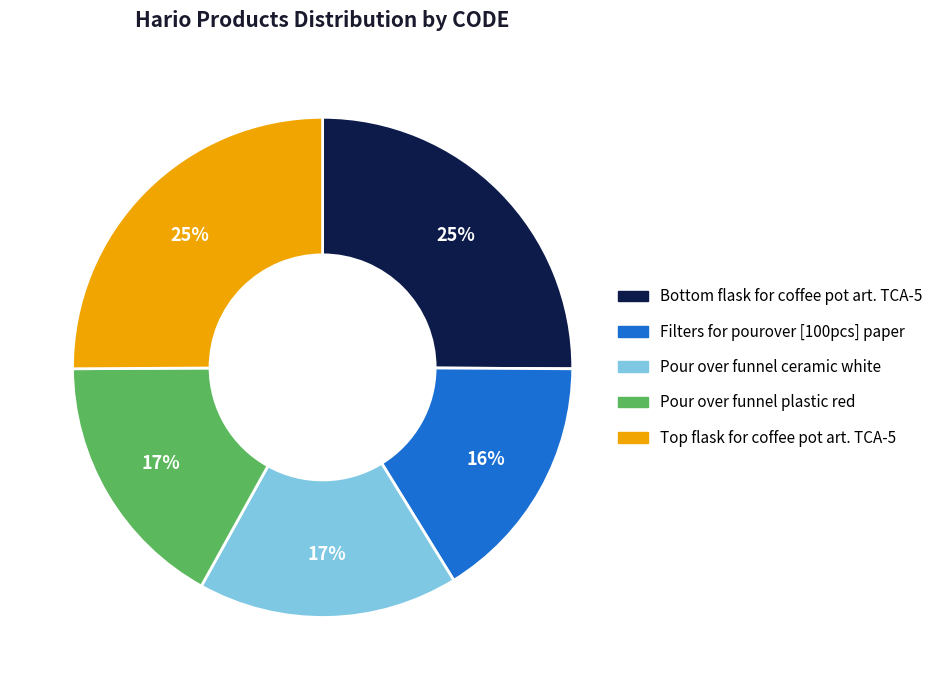

Does any single category account for the majority?

No